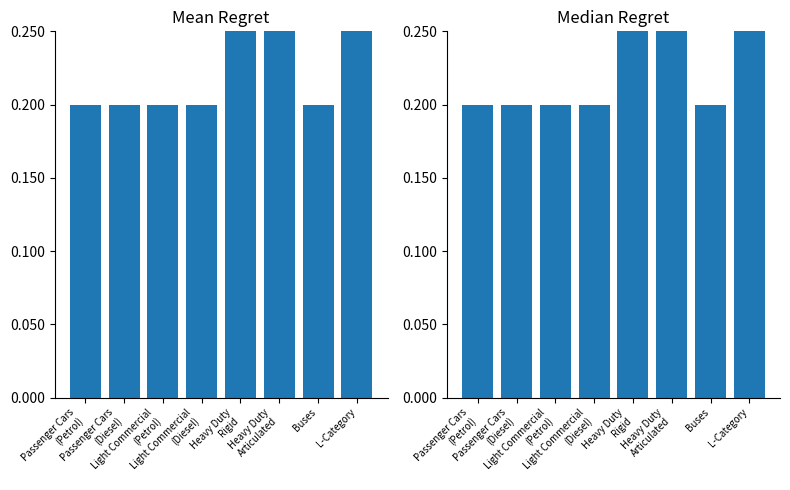

What value does the Median series have at Passenger Cars
(Petrol)?

0.2